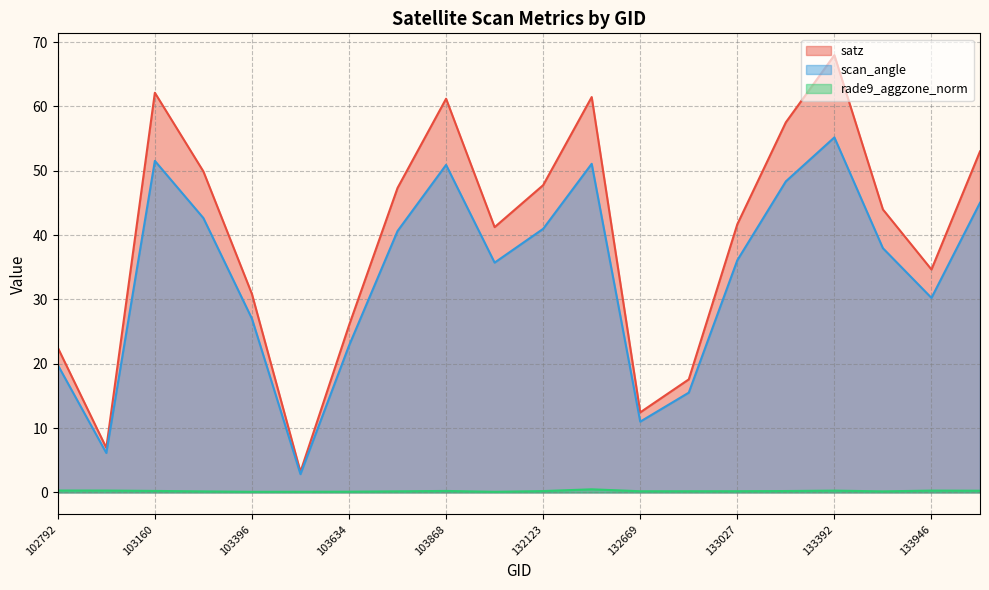

Rank the series by their average value, from lowest to highest.

rade9_aggzone_norm, scan_angle, satz